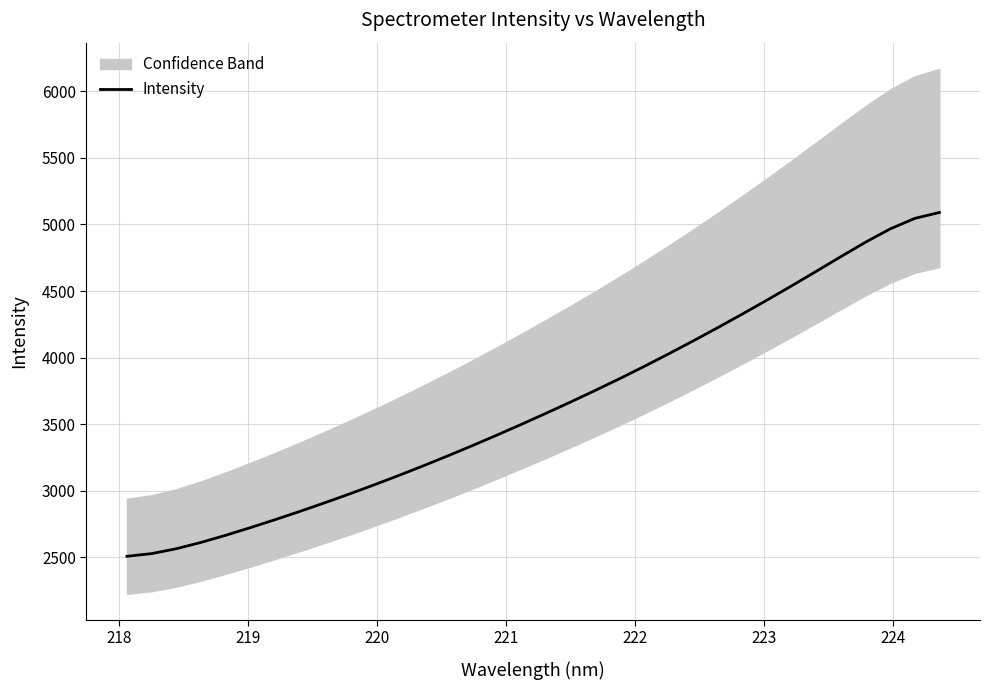

What is the highest value of the Intensity series?

5090.0